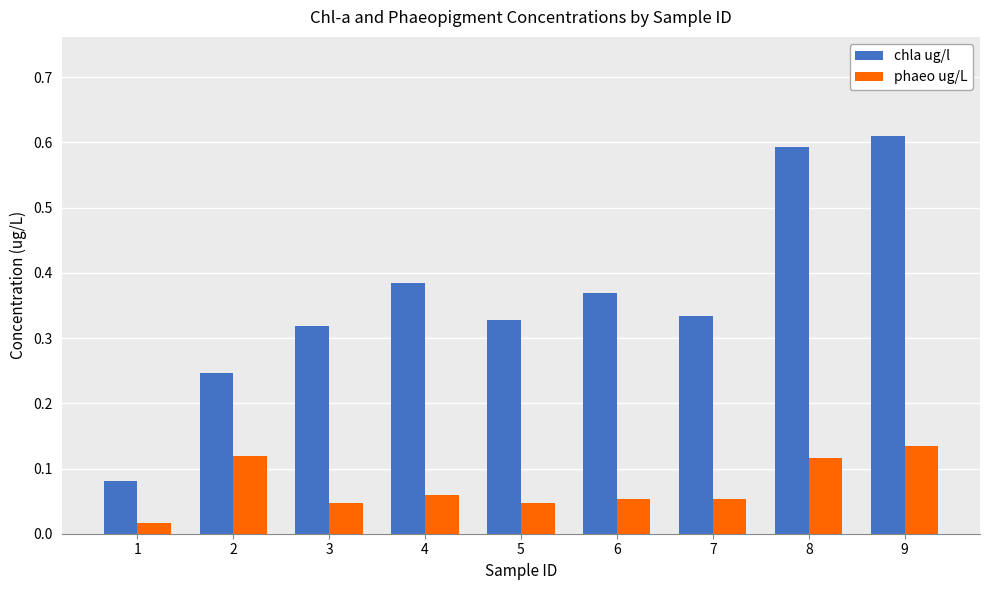

Rank the series at 6 from highest to lowest value.

chla ug/l, phaeo ug/L